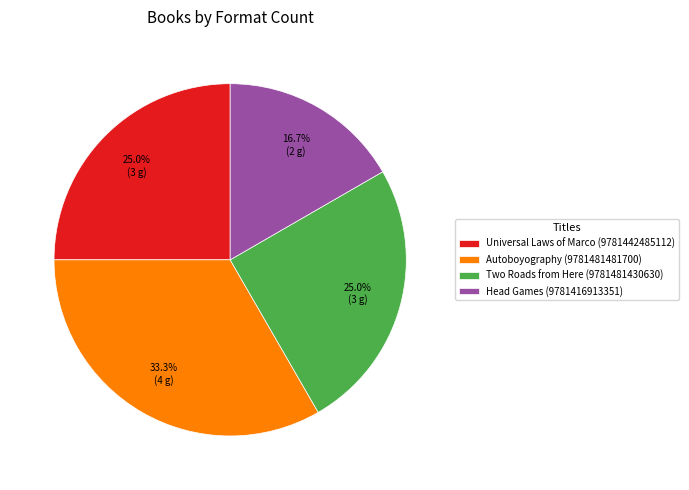

How many slices are in this pie chart?

4